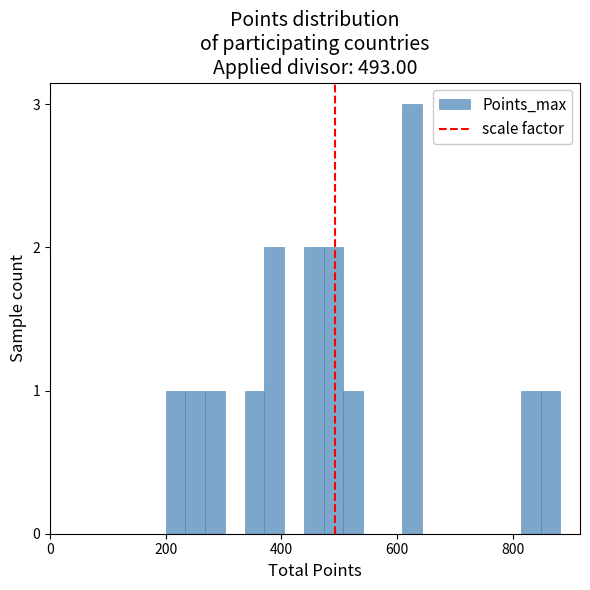

Around what value on the x-axis is the tallest bar? Give the approximate position of its centre, as read against the axis.

620